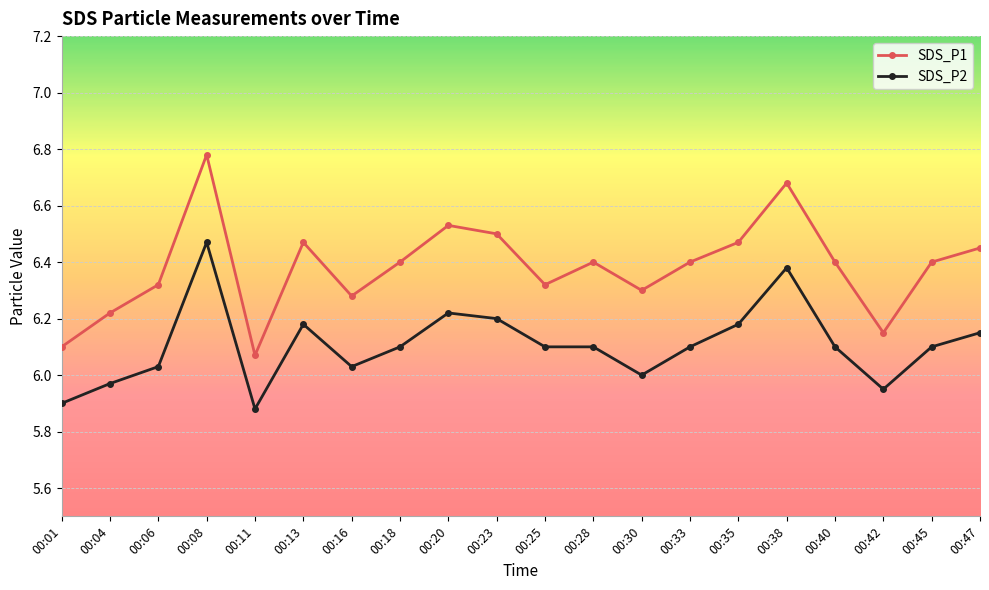

How many lines are shown in the chart?

2